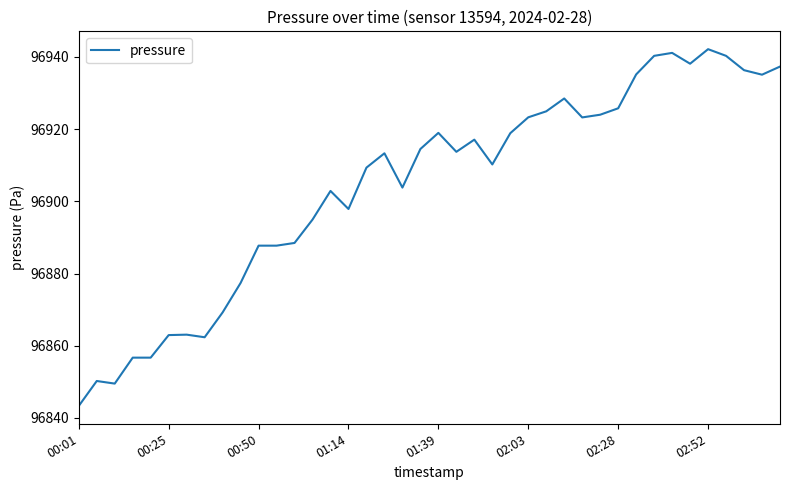

What is the smallest value displayed?

96843.3